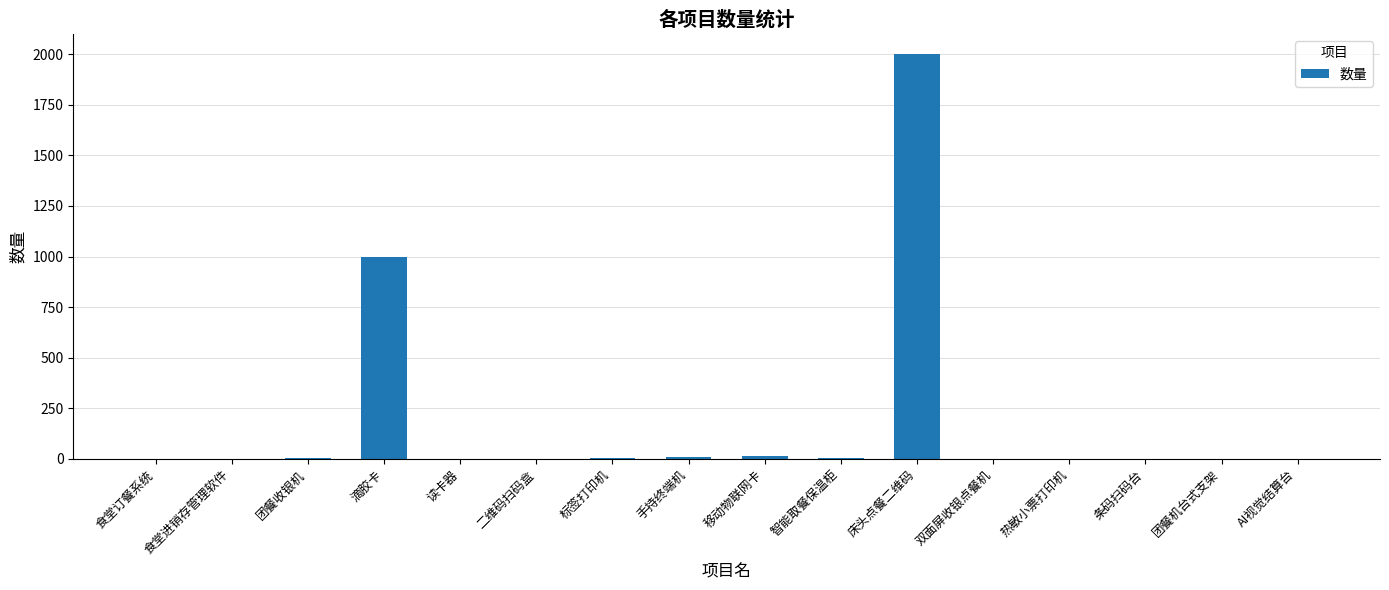

Which has a higher value, 智能取餐保温柜 or 床头点餐二维码?

床头点餐二维码